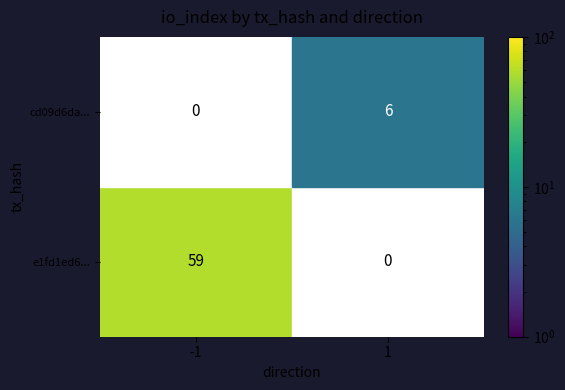

Between -1 and 1, which series saw the biggest shift?

e1fd1ed6...